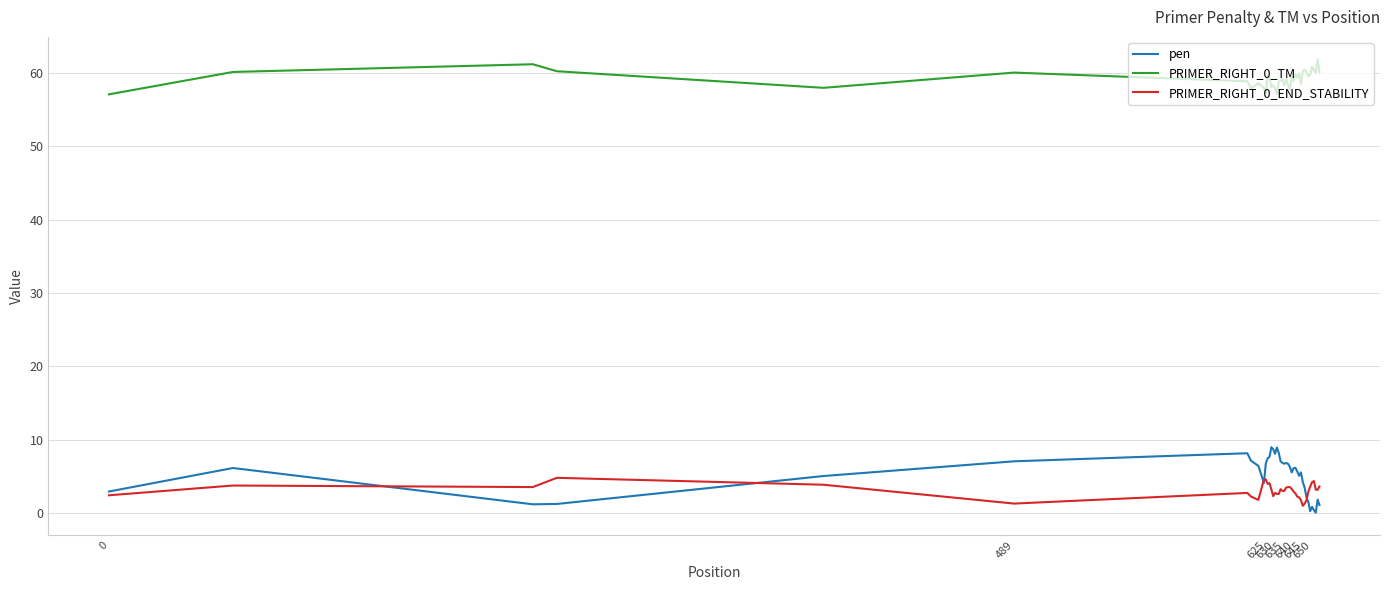

What is the maximum value for pen?

9.0